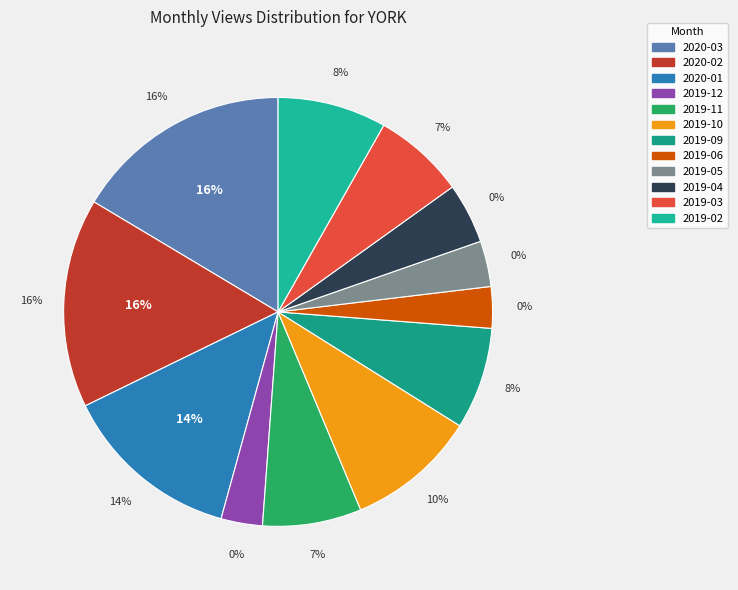

What percentage do 2019-10 and 2019-04 together represent?

14.4%